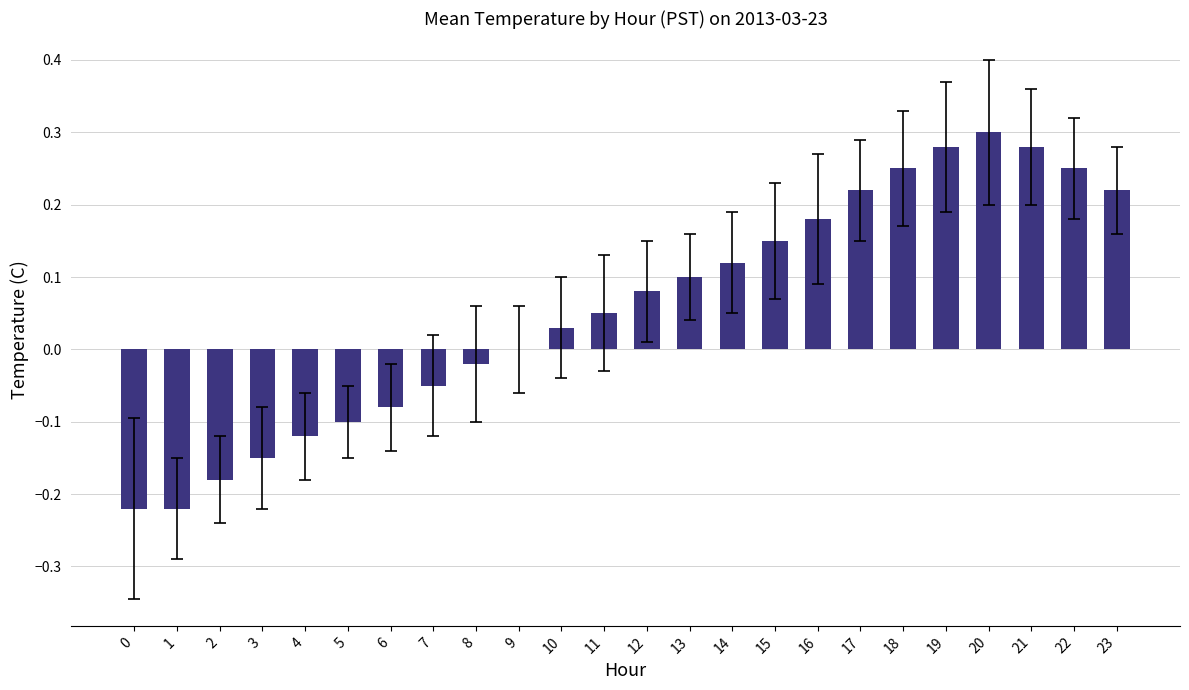

What is the sum of all values?

1.4